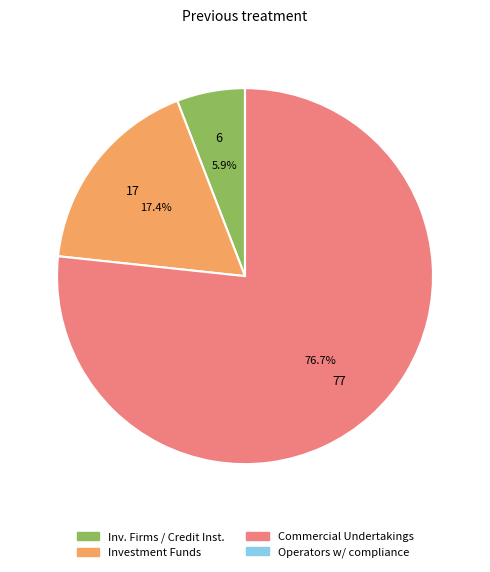

Combined, what portion of the pie is Inv. Firms / Credit Inst. and Commercial Undertakings?

82.6%